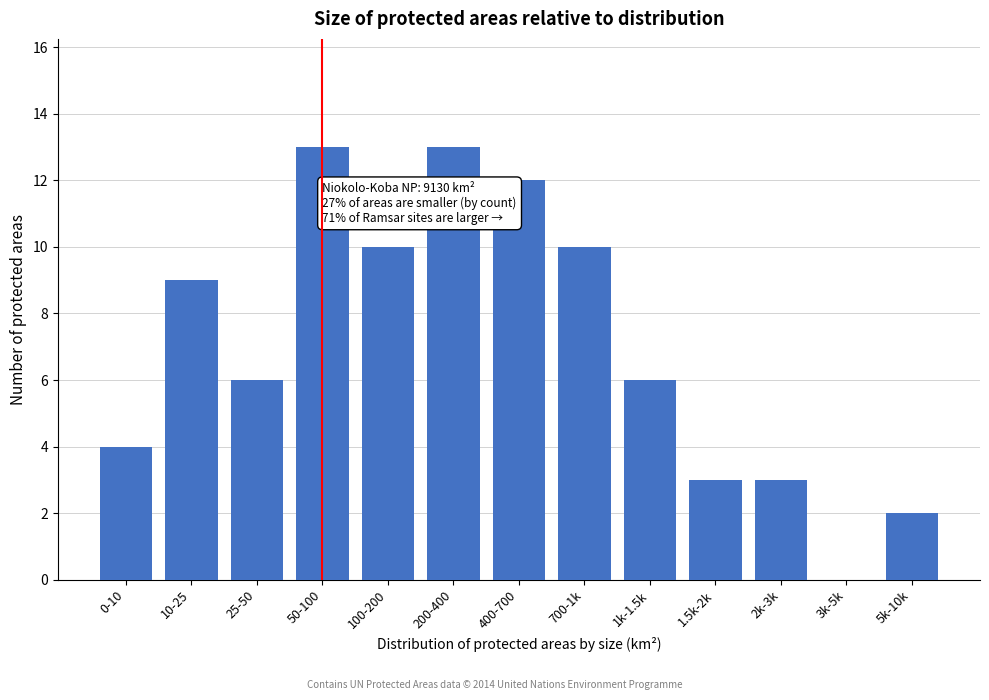

Reading left to right, list all the values displayed in this chart.

0-10=4	10-25=9	25-50=6	50-100=13	100-200=10	200-400=13	400-700=12	700-1k=10	1k-1.5k=6	1.5k-2k=3	2k-3k=3	3k-5k=0	5k-10k=2